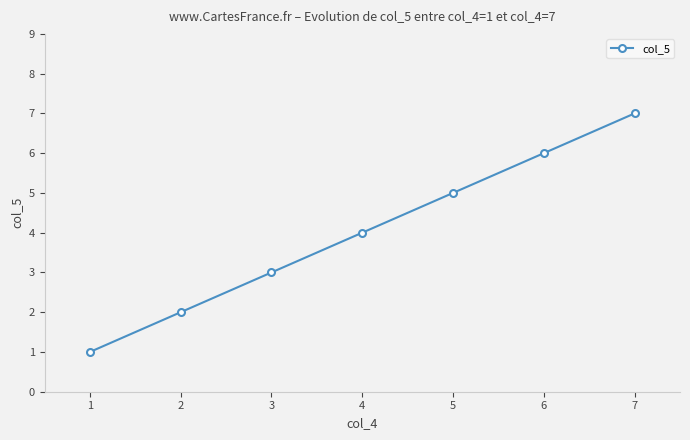

What is the average value?

4